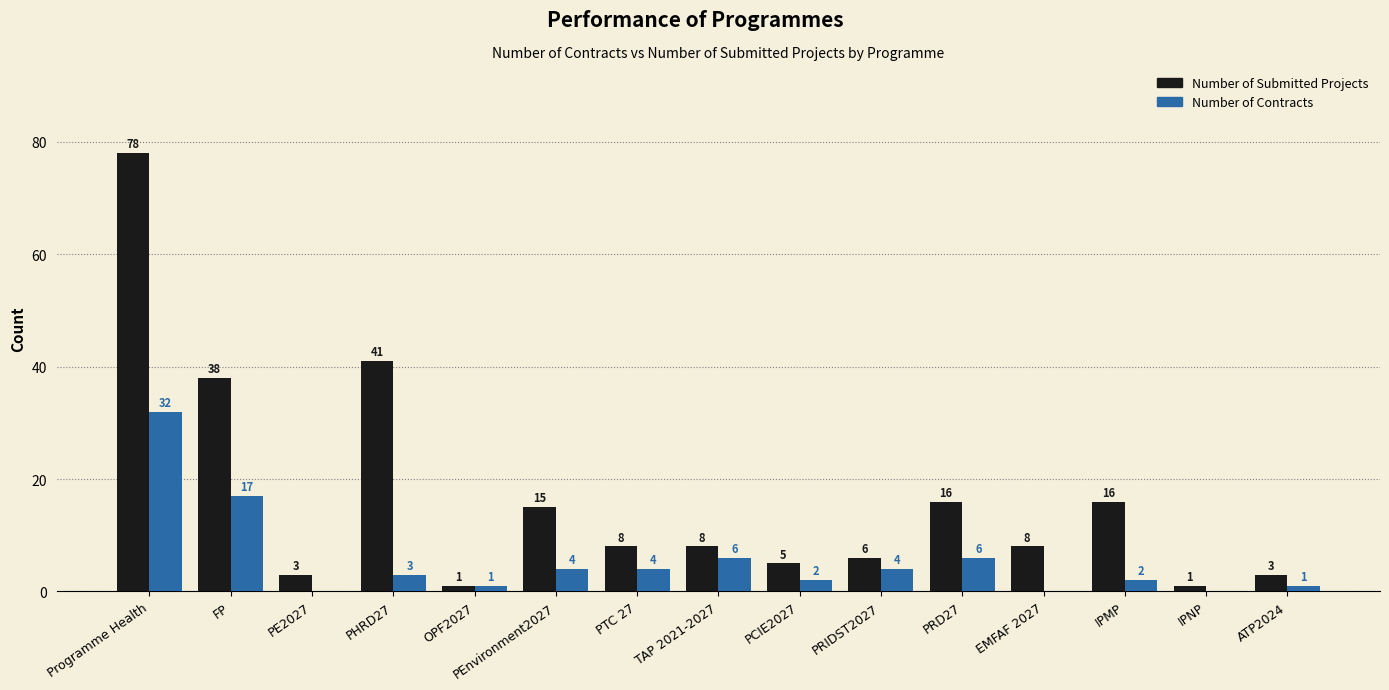

Where is Number of Submitted Projects nearest to the value 39?

FP